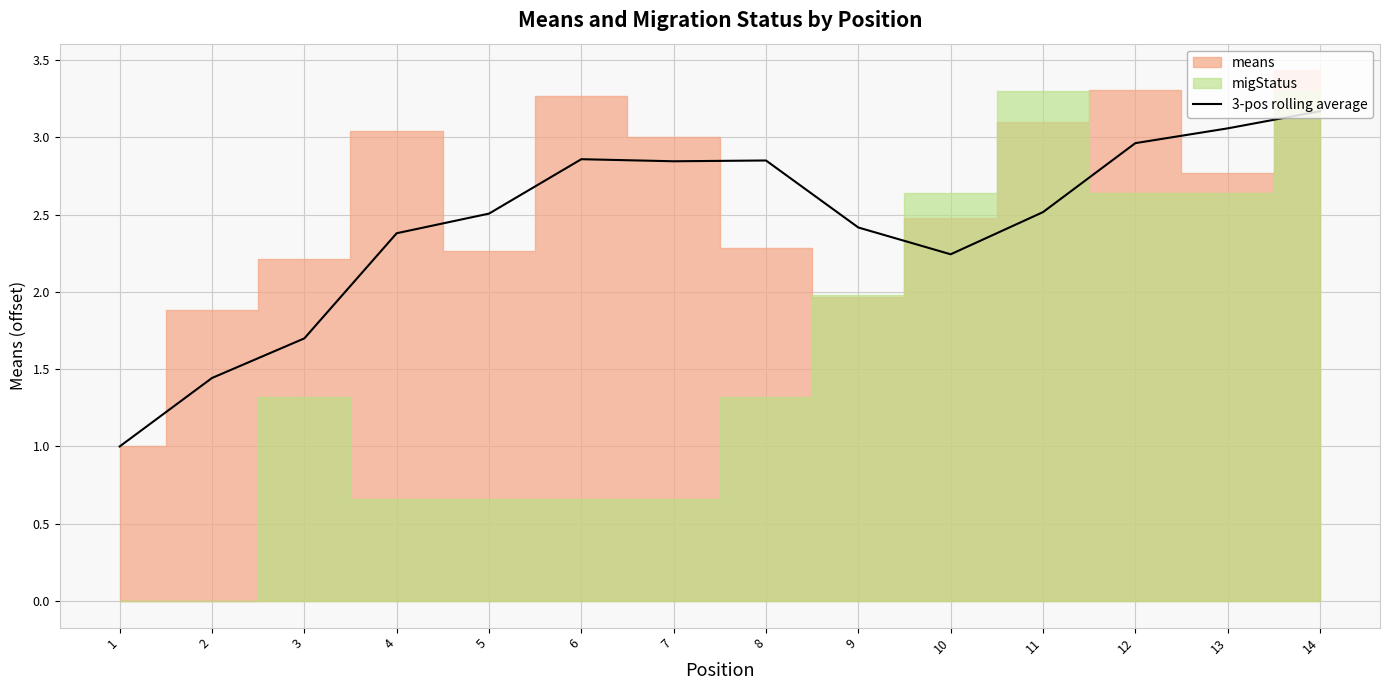

What is the average value?

2.4